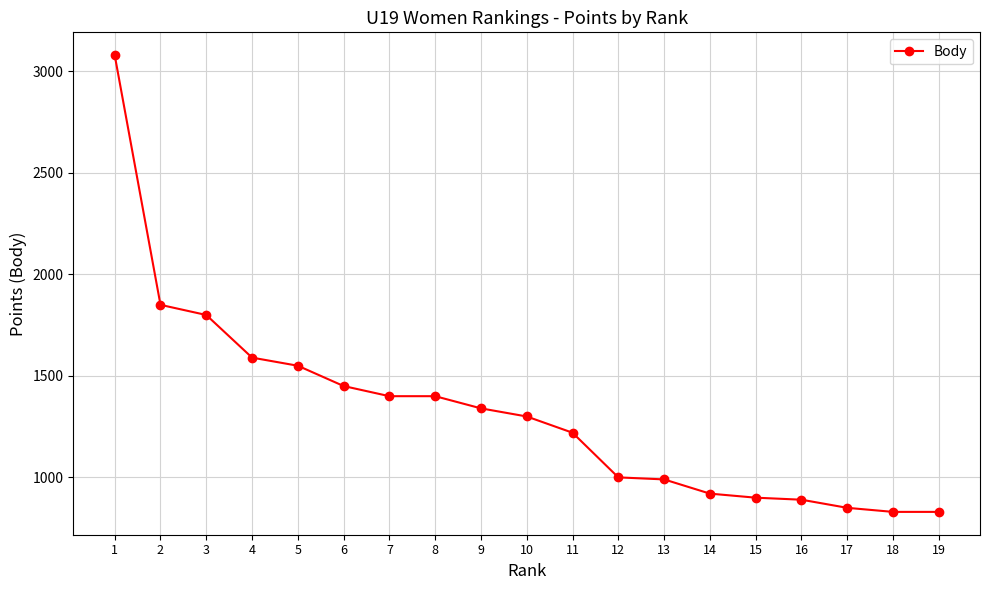

What is the sum of the values at 4 and 18?

2420